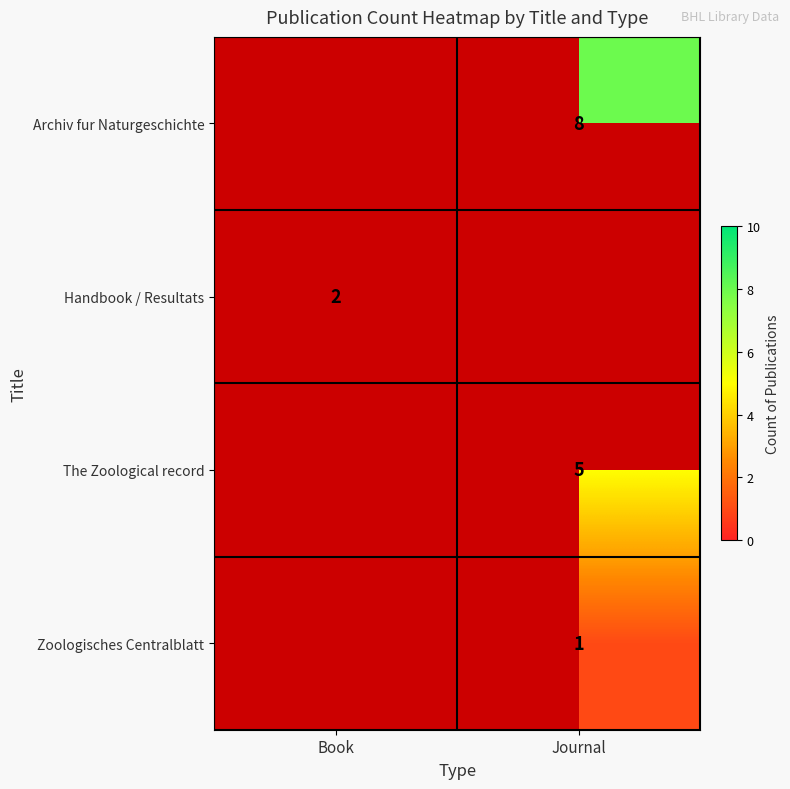

The value of Archiv fur Naturgeschichte at Journal is 4.4. True or false?

False